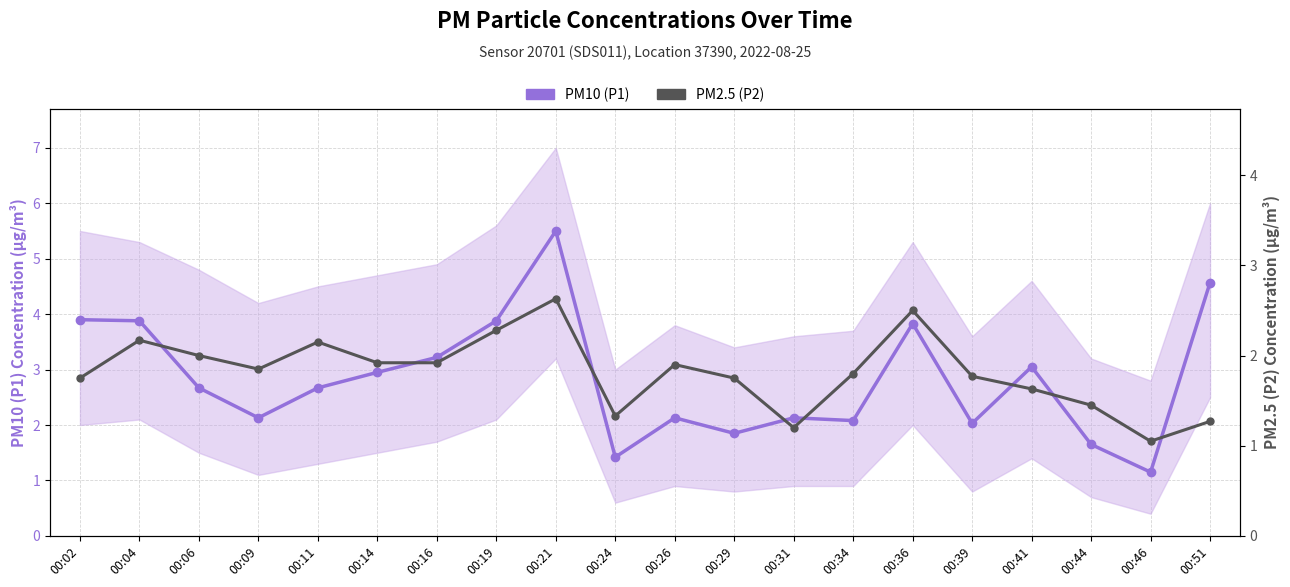

At which label does PM10 (P1) reach its peak?

00:21